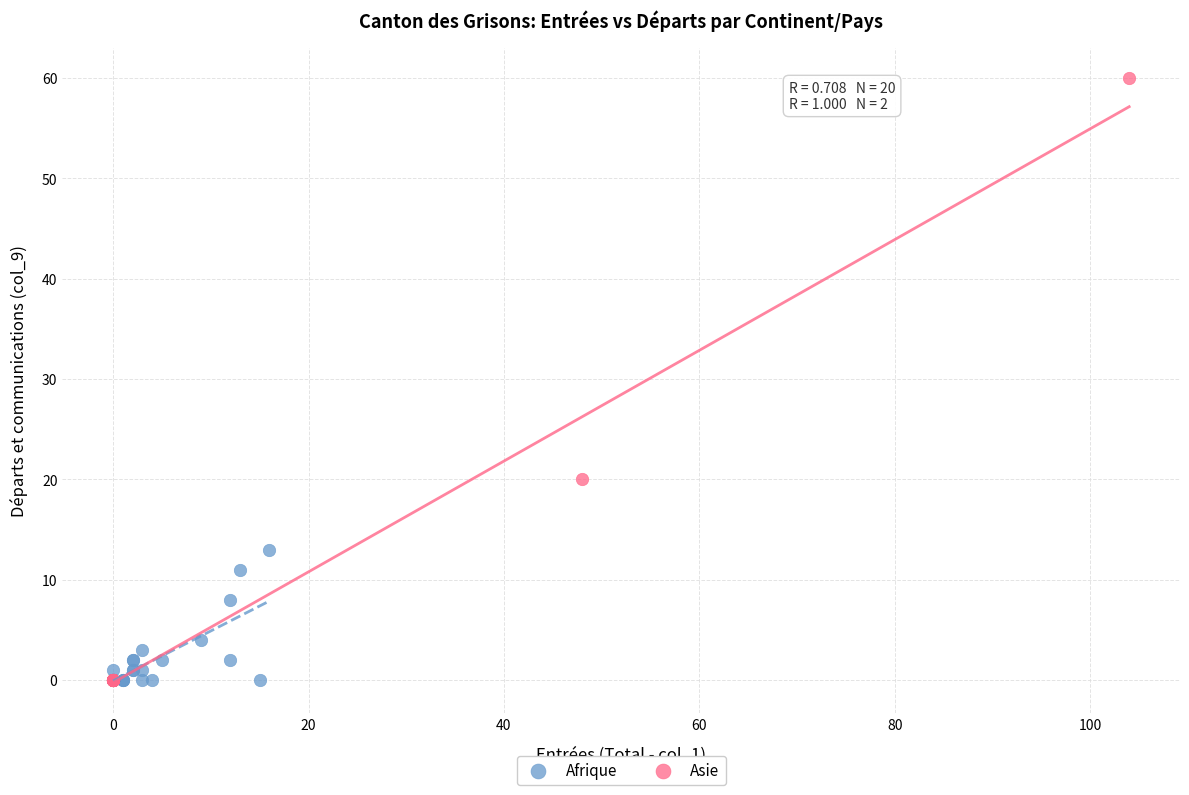

Which series has the widest spread of Y values?

Asie